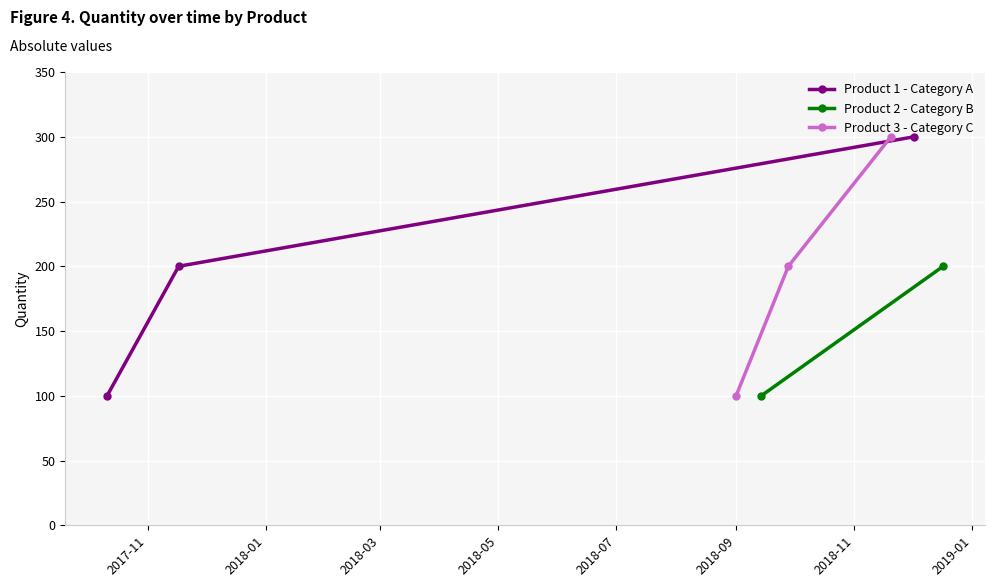

What is the value of the Product 1 - Category A point at the 1st from the left?

100